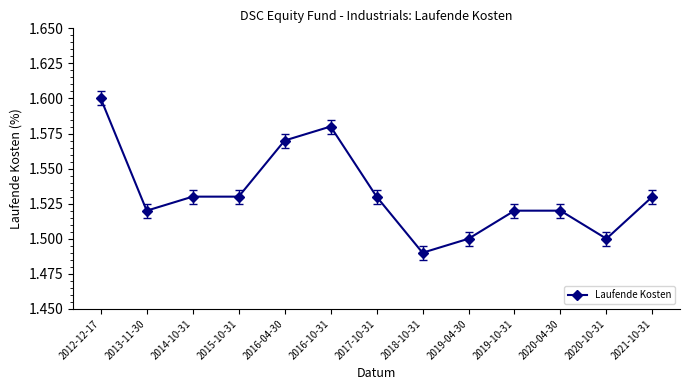

What is the sum of all values?

19.9